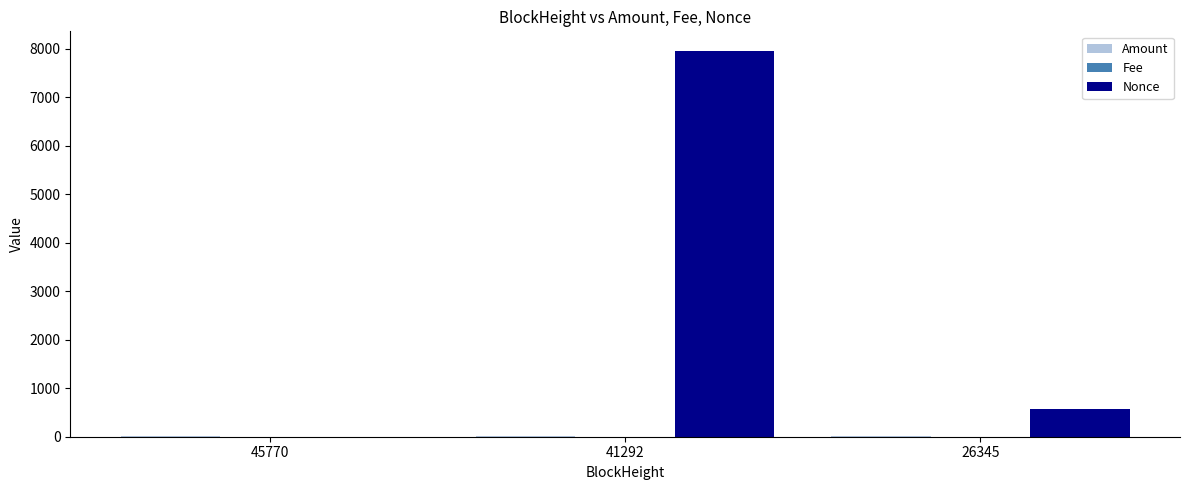

Is it true that Nonce equals 7963.0 at 41292?

True